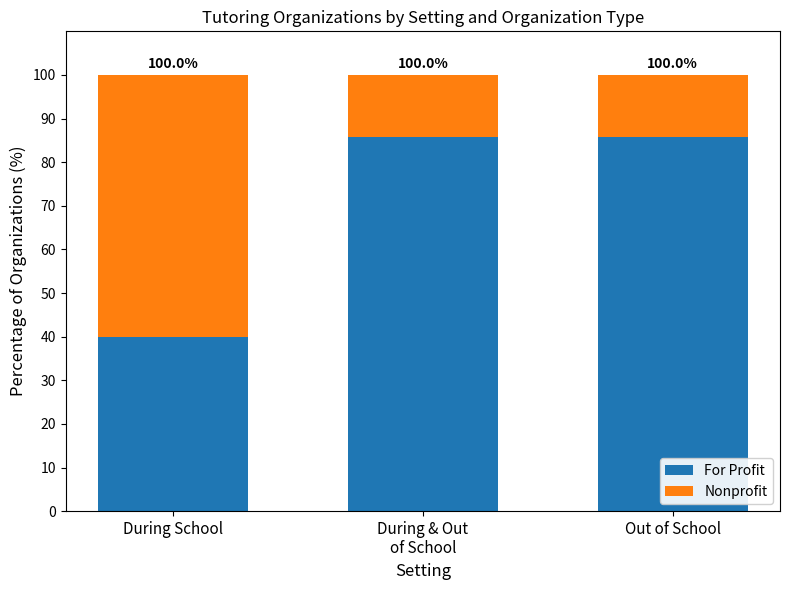

At which label does For Profit reach its minimum?

During School